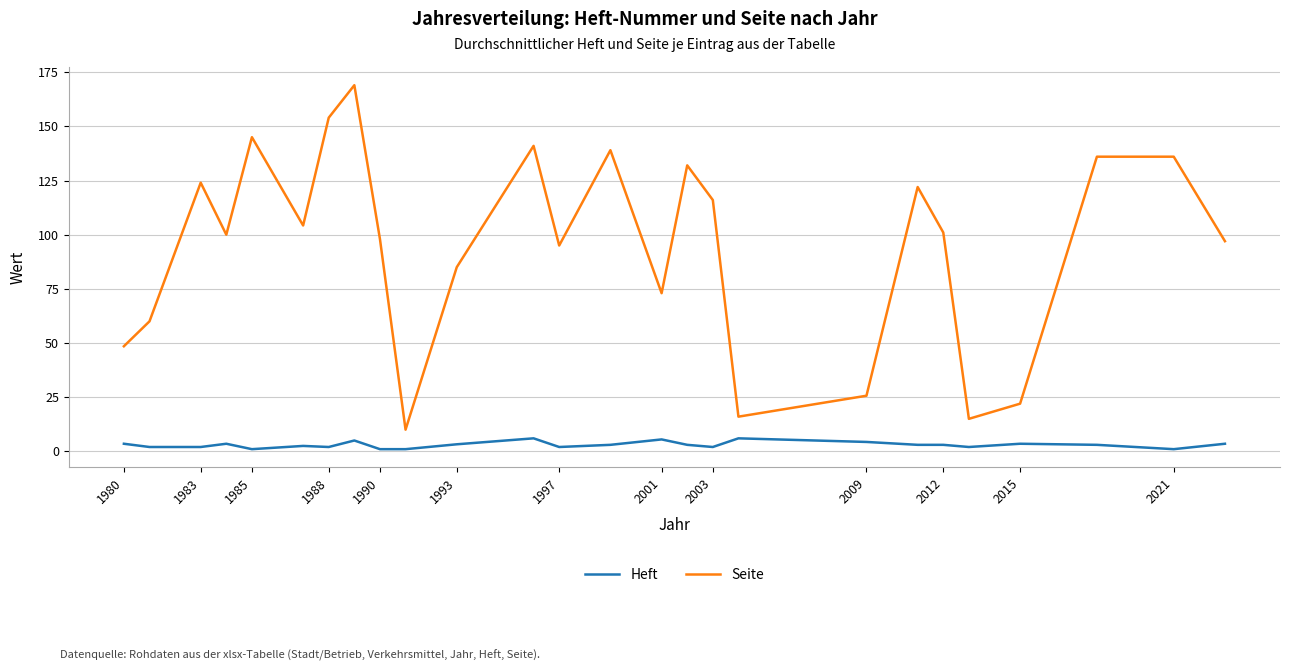

What is the maximum value for Heft?

6.0